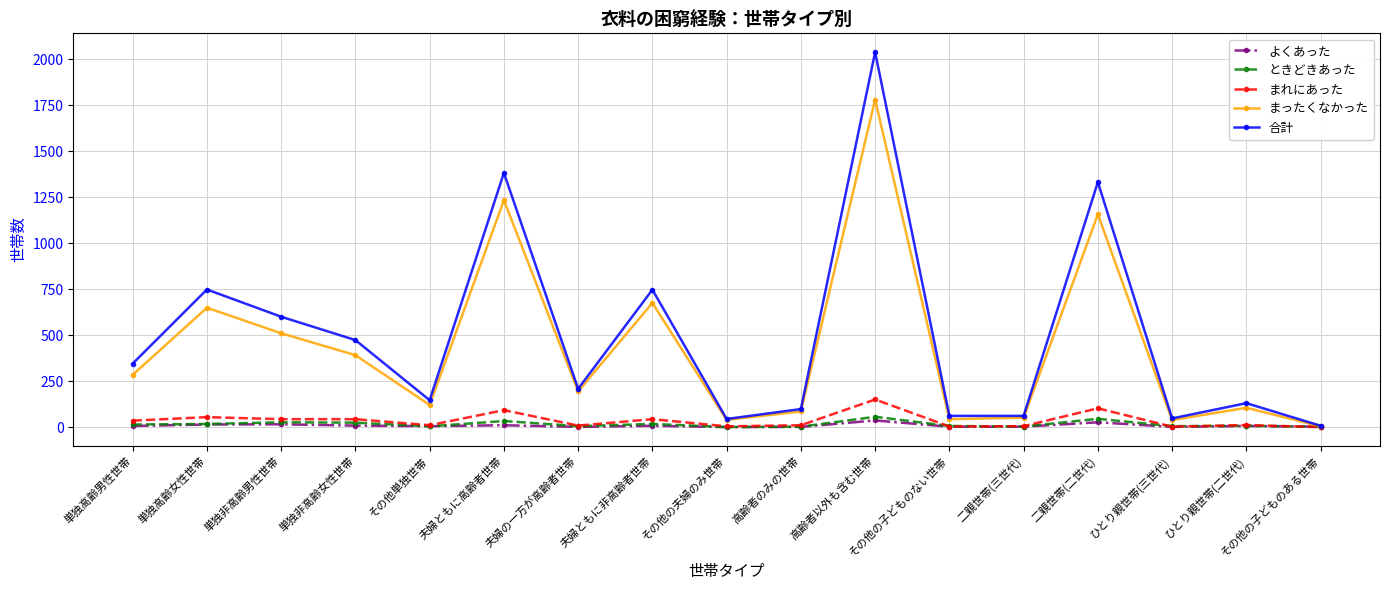

What is the value of the 合計 point at the 14th from the left?

1332